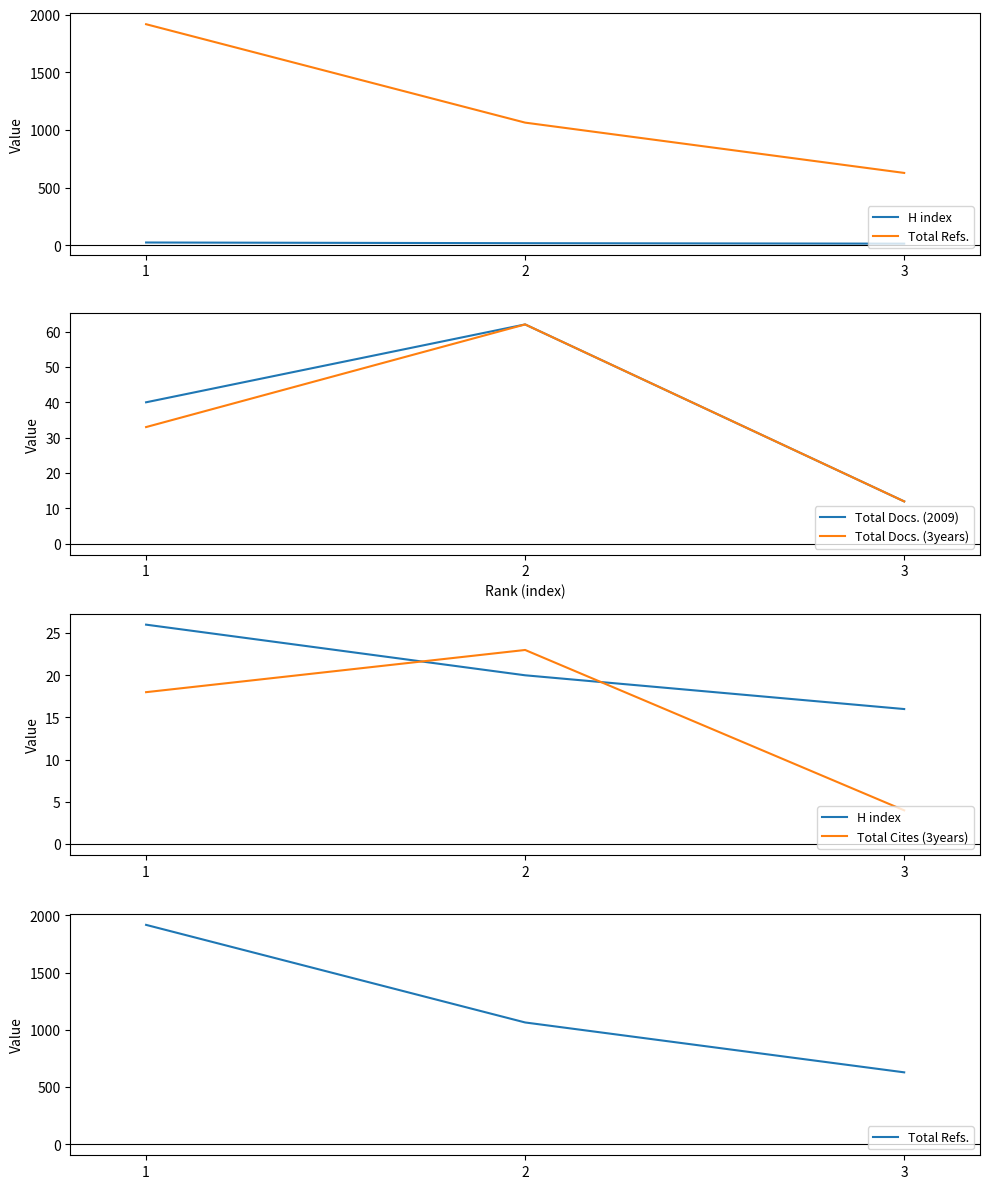

How many values in the Total Cites (3years) series are below 18?

1